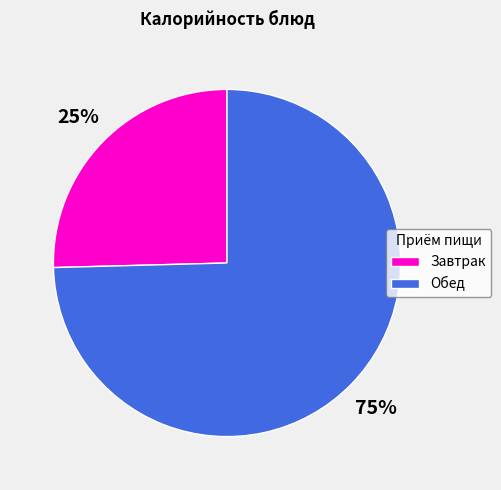

To the nearest percent, what percentage of the pie is Завтрак?

25%